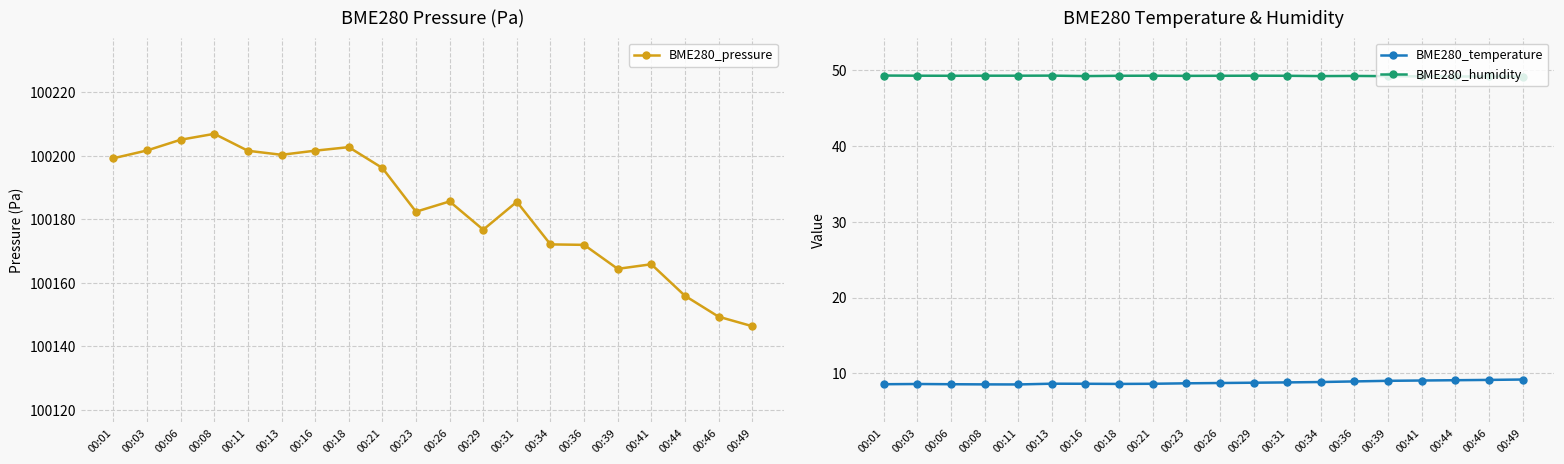

Where does the BME280_pressure series first go above 100185?

00:01